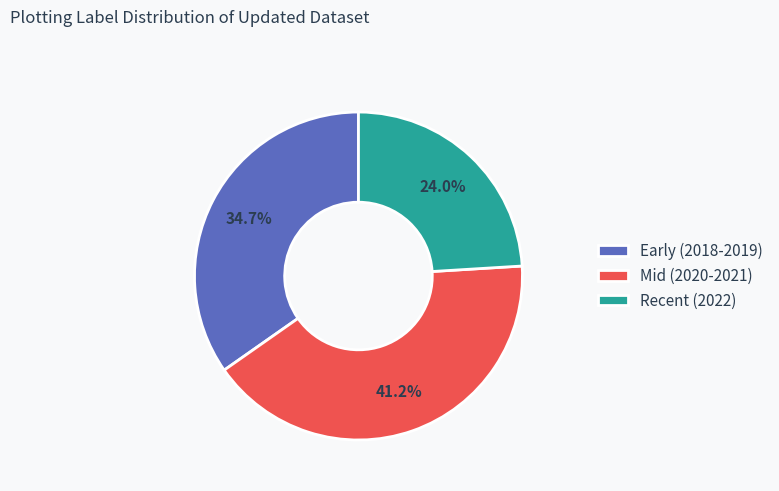

What is the largest slice in the pie chart?

Mid (2020-2021)